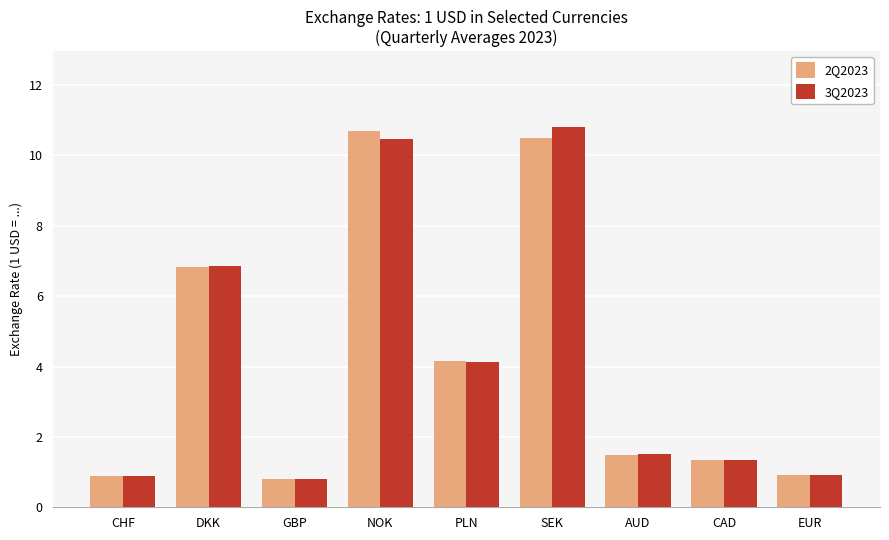

Which series changed the most between NOK and EUR?

2Q2023